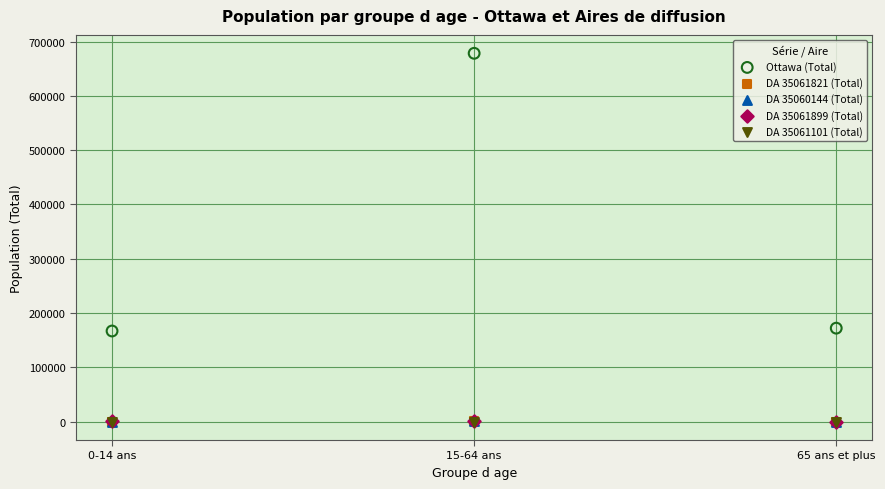

What are all the series names shown in the legend?

Ottawa (Total), DA 35061821 (Total), DA 35060144 (Total), DA 35061899 (Total), DA 35061101 (Total)